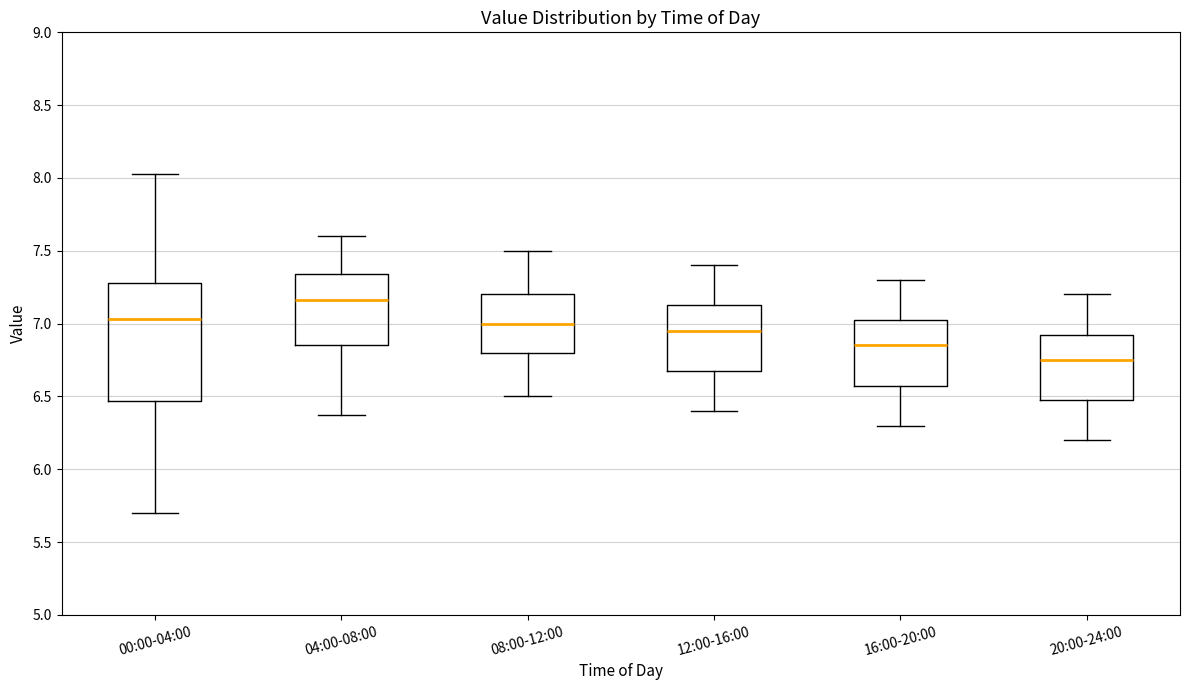

Reading left to right, transcribe this box plot: for each box, give where its median line is, the range the box spans, and where its two whiskers end, as read against the y-axis. The values are not printed on the chart, so give them approximately, as read against the axis.

00:00-04:00: median 7.05, box 6.45 to 7.30, whiskers 5.70 to 8.05
04:00-08:00: median 7.15, box 6.85 to 7.35, whiskers 6.35 to 7.60
08:00-12:00: median 7.00, box 6.80 to 7.20, whiskers 6.50 to 7.50
12:00-16:00: median 6.95, box 6.70 to 7.15, whiskers 6.40 to 7.40
16:00-20:00: median 6.85, box 6.60 to 7.05, whiskers 6.30 to 7.30
20:00-24:00: median 6.75, box 6.50 to 6.95, whiskers 6.20 to 7.20